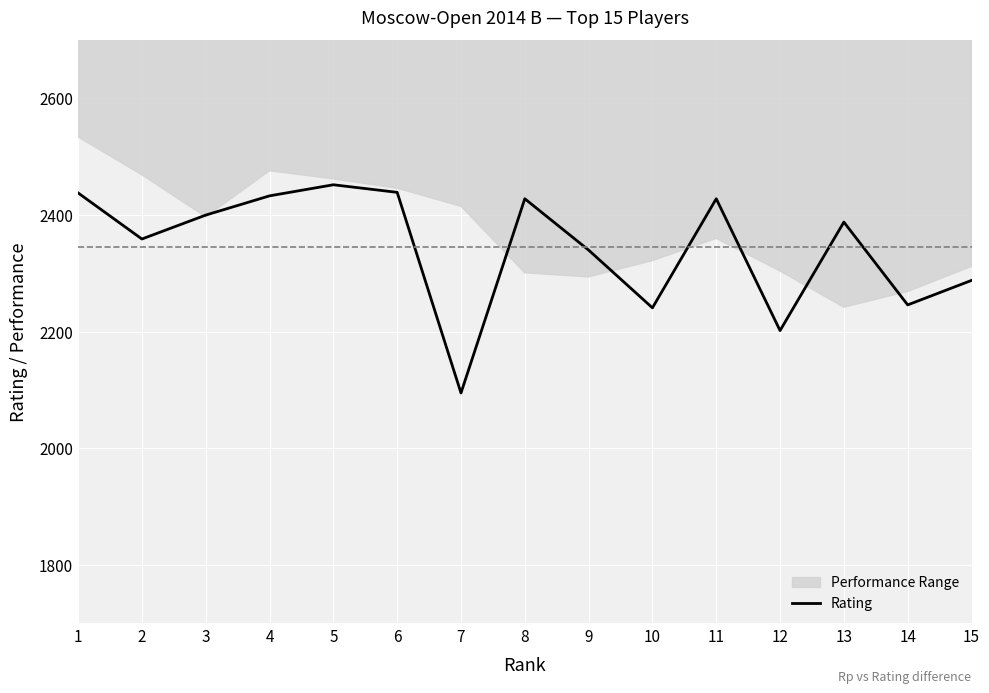

What is the difference between the values at 14 and 10?

5